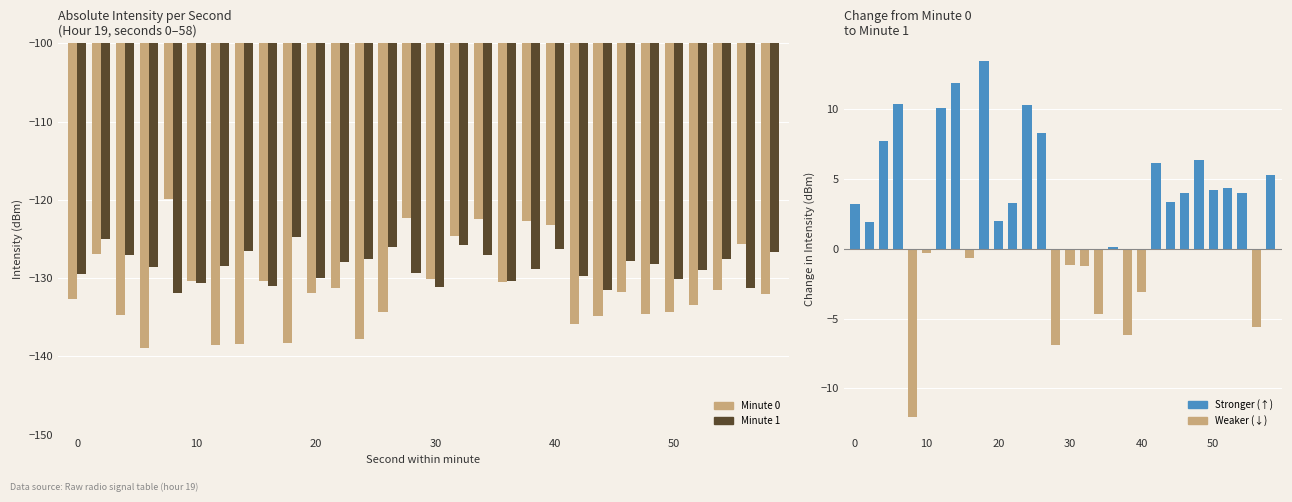

The Change (min1 − min0) series shows -2.8 at 28. True or false?

False